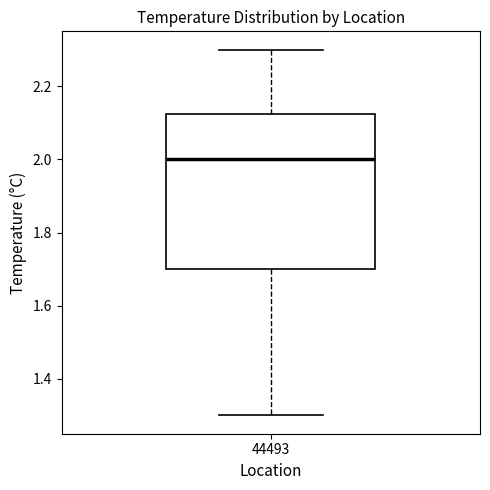

Where does the median line of the box at x = 44493 sit on the y-axis? The values are not printed on the chart, so give them approximately, as read against the axis.

2.00